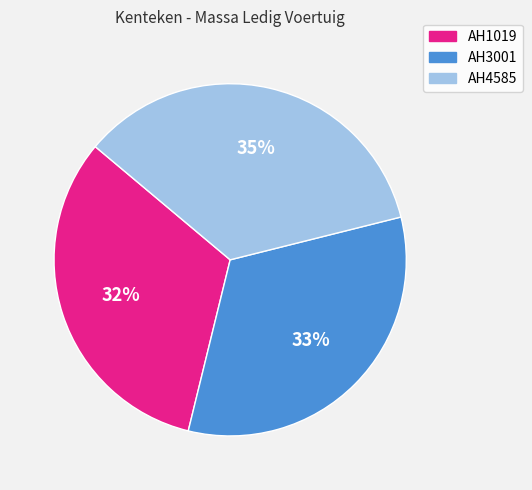

Do AH1019 and AH4585 together represent more than half of the pie?

Yes